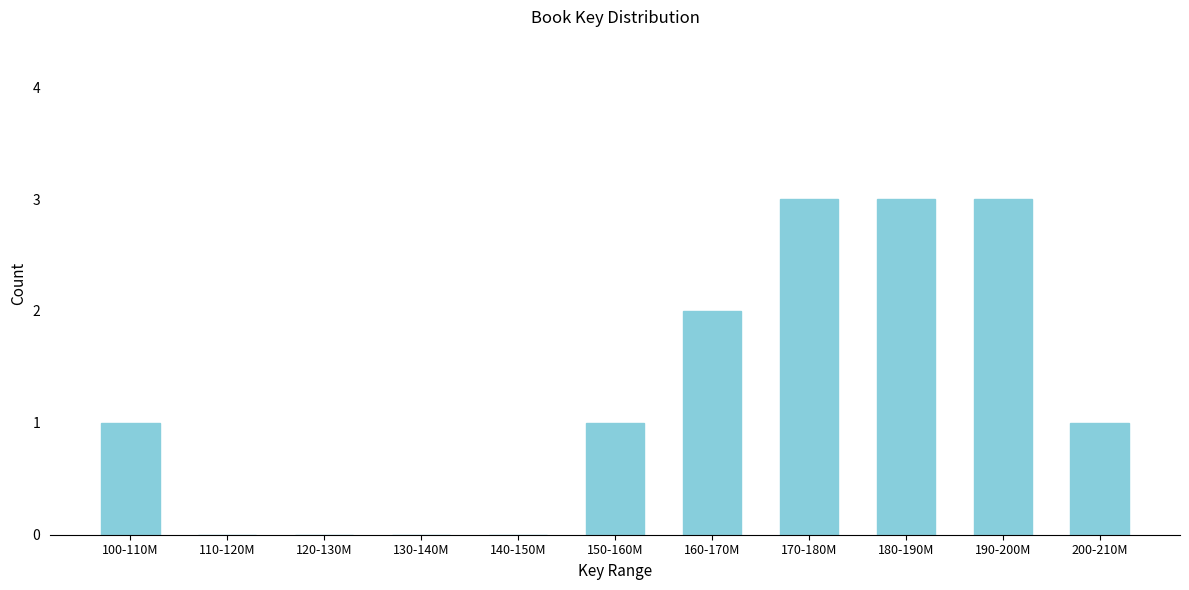

Reading left to right, list all the values displayed in this chart.

100-110M=1	110-120M=0	120-130M=0	130-140M=0	140-150M=0	150-160M=1	160-170M=2	170-180M=3	180-190M=3	190-200M=3	200-210M=1